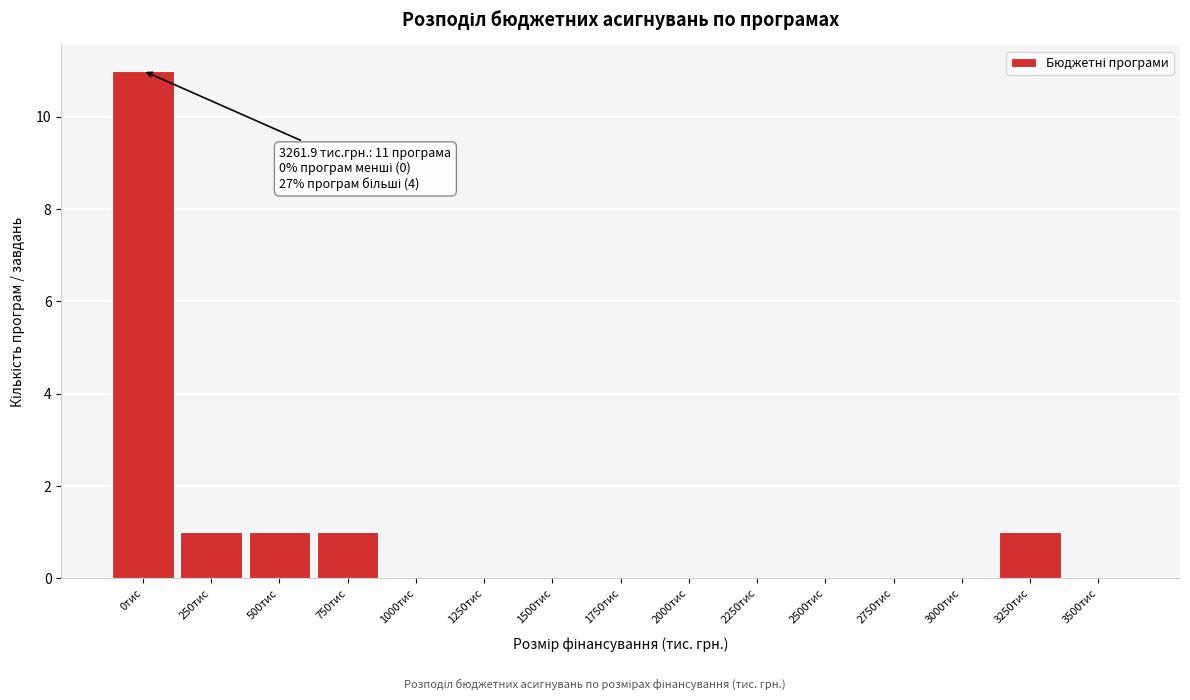

Reading left to right, transcribe all the data shown in this chart.

0тис=11	250тис=1	500тис=1	750тис=1	1000тис=0	1250тис=0	1500тис=0	1750тис=0	2000тис=0	2250тис=0	2500тис=0	2750тис=0	3000тис=0	3250тис=1	3500тис=0